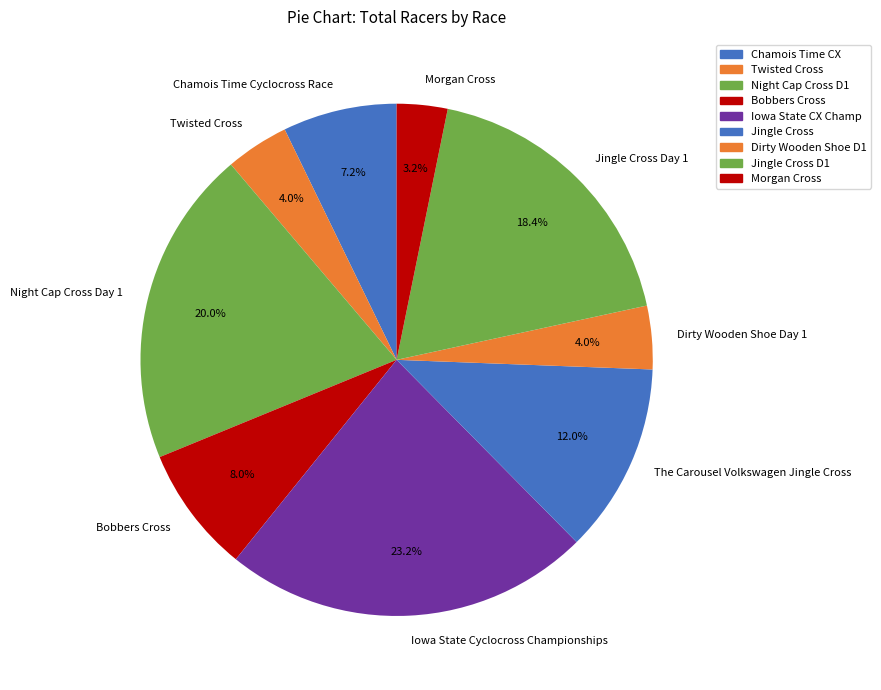

What is the largest slice in the pie chart?

Iowa State Cyclocross Championships